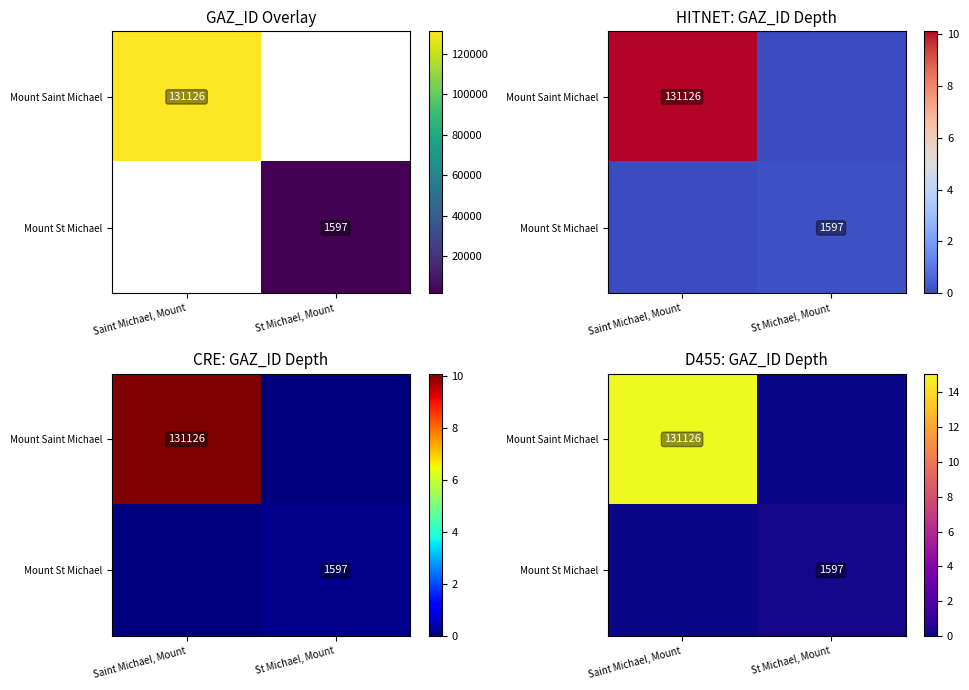

True or false: Mount Saint Michael has a value of 22.4 at Saint Michael, Mount.

False